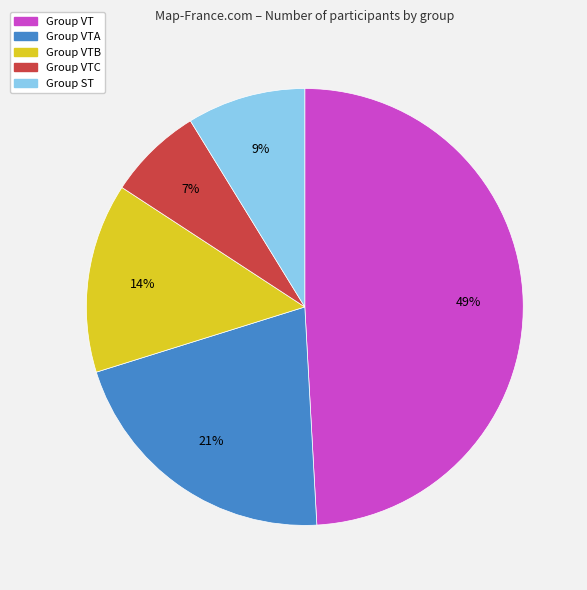

How many segments does this pie chart have?

5